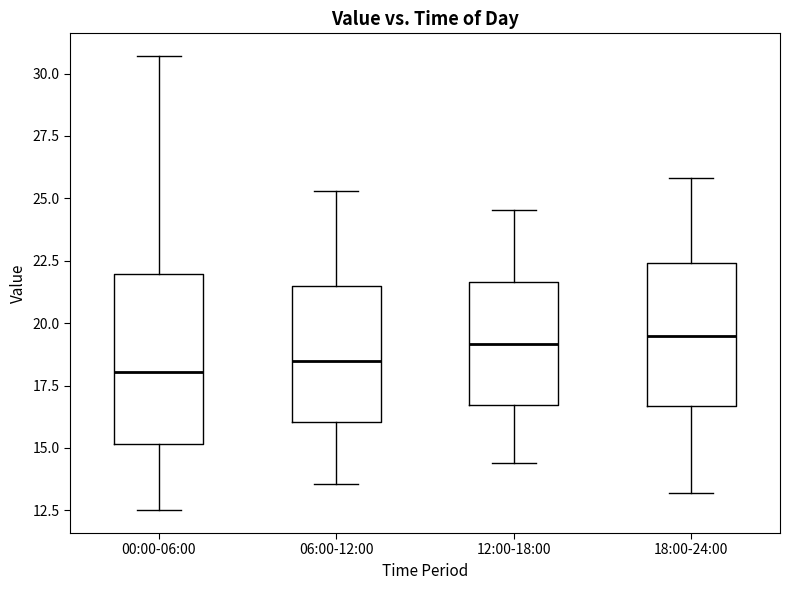

Reading left to right, transcribe this box plot: for each box, give where its median line is, the range the box spans, and where its two whiskers end, as read against the y-axis. The values are not printed on the chart, so give them approximately, as read against the axis.

00:00-06:00: median 18.0, box 15.0 to 22.0, whiskers 12.5 to 30.5
06:00-12:00: median 18.5, box 16.0 to 21.5, whiskers 13.5 to 25.5
12:00-18:00: median 19.0, box 16.5 to 21.5, whiskers 14.5 to 24.5
18:00-24:00: median 19.5, box 16.5 to 22.5, whiskers 13.0 to 26.0